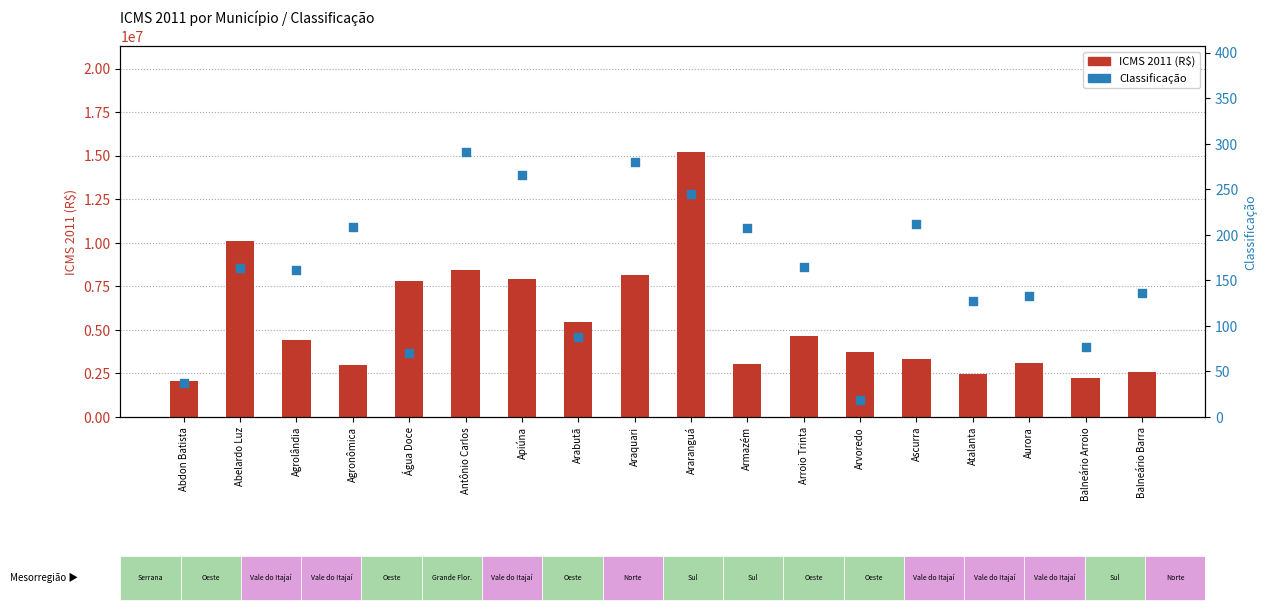

At which category is the sum across all series the highest?

Araranguá